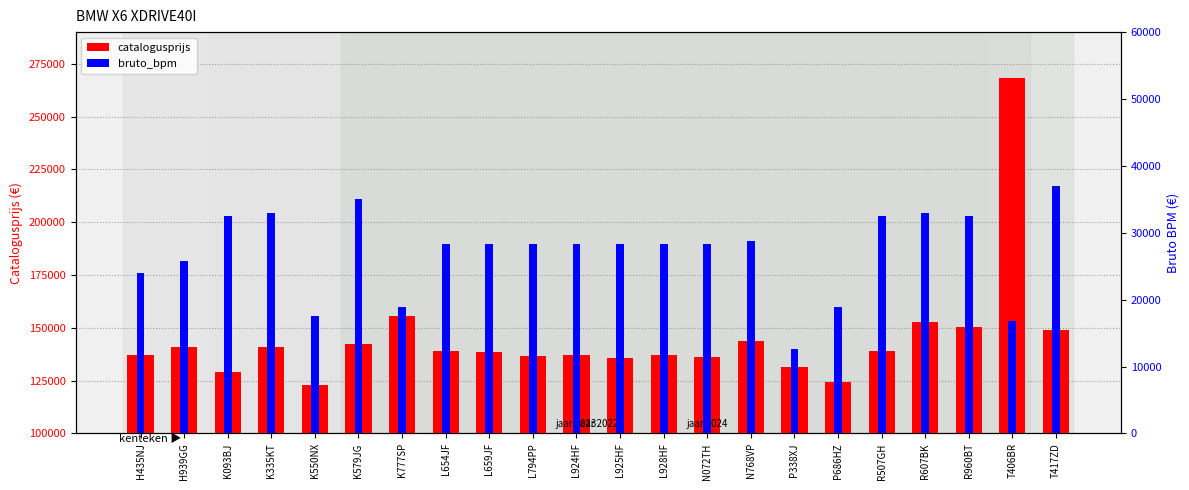

What position from the left is R607BK?

19